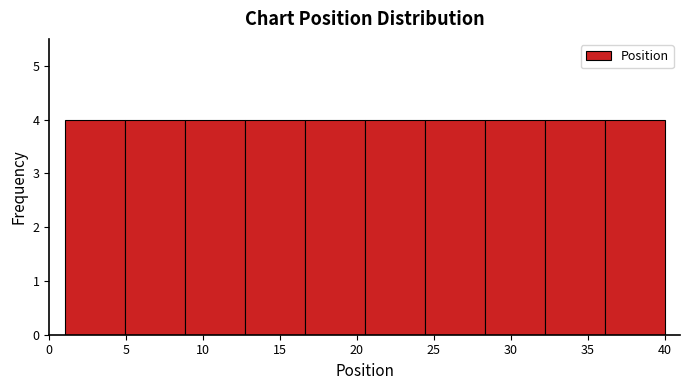

Reading left to right, list every bar in this chart as the range it spans on the x-axis followed by its height. Neither the bar edges nor the heights are printed on the chart, so give them approximately, as read against the axes.

1.0 to 4.9: 4
4.9 to 8.8: 4
8.8 to 12.7: 4
12.7 to 16.6: 4
16.6 to 20.5: 4
20.5 to 24.4: 4
24.4 to 28.3: 4
28.3 to 32.2: 4
32.2 to 36.1: 4
36.1 to 40.0: 4